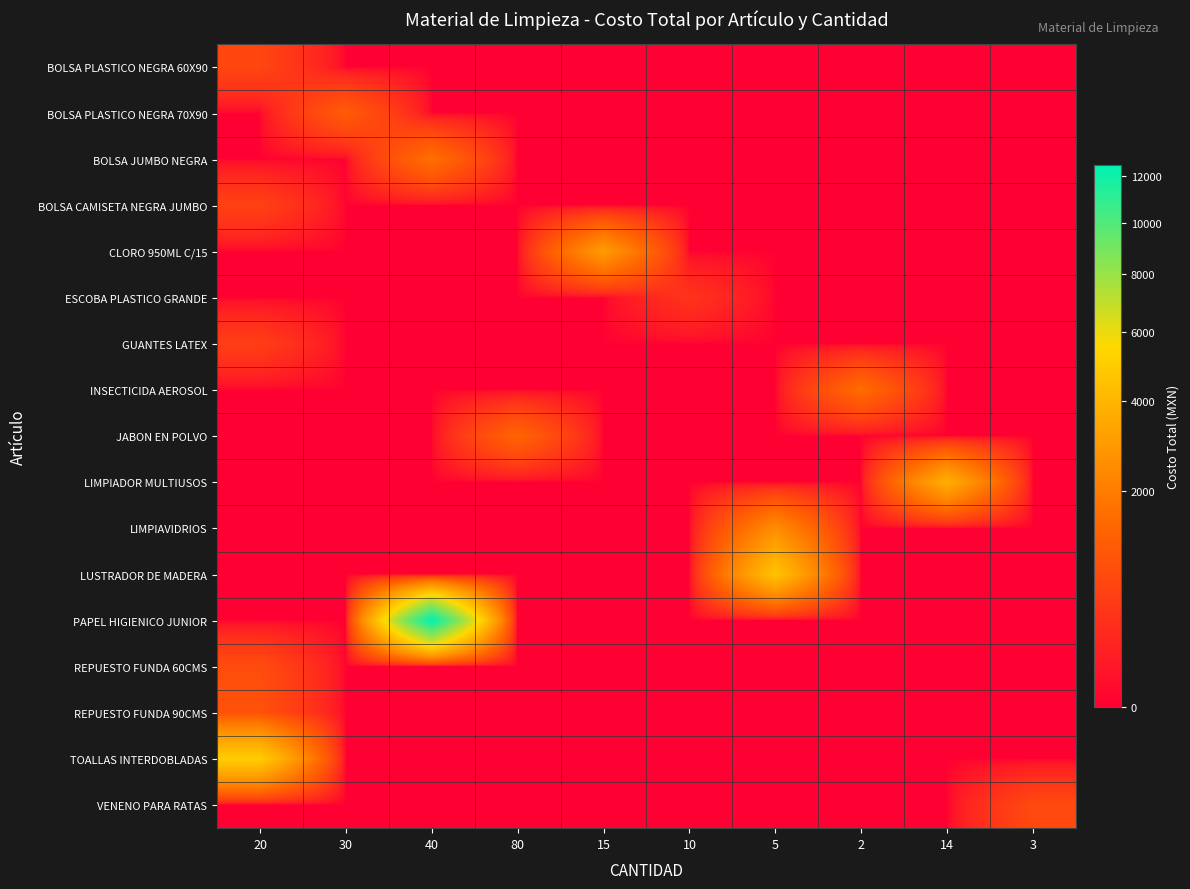

Reading left to right, transcribe all the data shown in this chart.

BOLSA PLASTICO NEGRA 60X90: 20=655.6	30=0.0	40=0.0	80=0.0	15=0.0	10=0.0	5=0.0	2=0.0	14=0.0	3=0.0
BOLSA PLASTICO NEGRA 70X90: 20=0.0	30=1136.7	40=0.0	80=0.0	15=0.0	10=0.0	5=0.0	2=0.0	14=0.0	3=0.0
BOLSA JUMBO NEGRA: 20=0.0	30=0.0	40=1644.0	80=0.0	15=0.0	10=0.0	5=0.0	2=0.0	14=0.0	3=0.0
BOLSA CAMISETA NEGRA JUMBO: 20=580.0	30=0.0	40=0.0	80=0.0	15=0.0	10=0.0	5=0.0	2=0.0	14=0.0	3=0.0
CLORO 950ML C/15: 20=0.0	30=0.0	40=0.0	80=0.0	15=2991.8	10=0.0	5=0.0	2=0.0	14=0.0	3=0.0
ESCOBA PLASTICO GRANDE: 20=0.0	30=0.0	40=0.0	80=0.0	15=0.0	10=357.8	5=0.0	2=0.0	14=0.0	3=0.0
GUANTES LATEX: 20=517.8	30=0.0	40=0.0	80=0.0	15=0.0	10=0.0	5=0.0	2=0.0	14=0.0	3=0.0
INSECTICIDA AEROSOL: 20=0.0	30=0.0	40=0.0	80=0.0	15=0.0	10=0.0	5=0.0	2=1531.8	14=0.0	3=0.0
JABON EN POLVO: 20=0.0	30=0.0	40=0.0	80=1351.2	15=0.0	10=0.0	5=0.0	2=0.0	14=0.0	3=0.0
LIMPIADOR MULTIUSOS: 20=0.0	30=0.0	40=0.0	80=0.0	15=0.0	10=0.0	5=0.0	2=0.0	14=3750.6	3=0.0
LIMPIAVIDRIOS: 20=0.0	30=0.0	40=0.0	80=0.0	15=0.0	10=0.0	5=2490.0	2=0.0	14=0.0	3=0.0
LUSTRADOR DE MADERA: 20=0.0	30=0.0	40=0.0	80=0.0	15=0.0	10=0.0	5=4560.0	2=0.0	14=0.0	3=0.0
PAPEL HIGIENICO JUNIOR: 20=0.0	30=0.0	40=12519.2	80=0.0	15=0.0	10=0.0	5=0.0	2=0.0	14=0.0	3=0.0
REPUESTO FUNDA 60CMS: 20=780.0	30=0.0	40=0.0	80=0.0	15=0.0	10=0.0	5=0.0	2=0.0	14=0.0	3=0.0
REPUESTO FUNDA 90CMS: 20=900.0	30=0.0	40=0.0	80=0.0	15=0.0	10=0.0	5=0.0	2=0.0	14=0.0	3=0.0
TOALLAS INTERDOBLADAS: 20=4998.0	30=0.0	40=0.0	80=0.0	15=0.0	10=0.0	5=0.0	2=0.0	14=0.0	3=0.0
VENENO PARA RATAS: 20=0.0	30=0.0	40=0.0	80=0.0	15=0.0	10=0.0	5=0.0	2=0.0	14=0.0	3=720.0